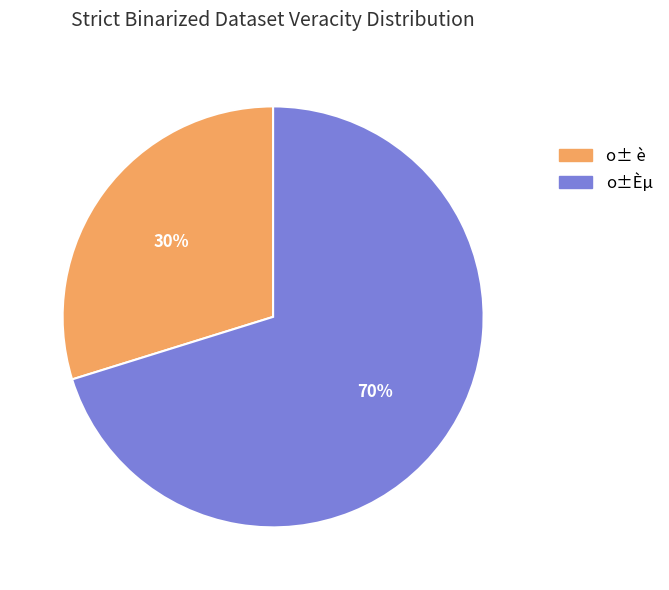

Which category has the smallest portion of the pie?

o± è